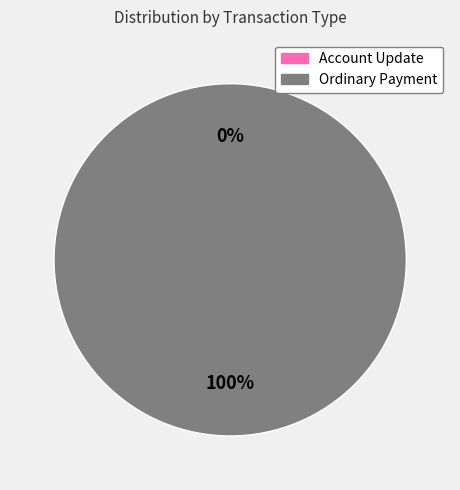

Combined, what portion of the pie is Ordinary Payment and Account Update?

100.0%